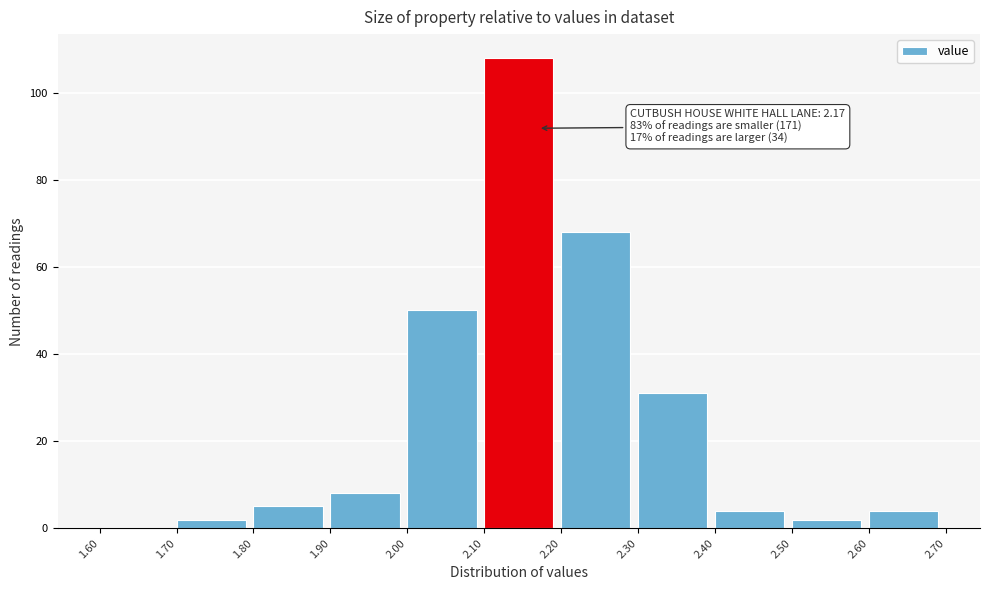

Over which range of the x-axis is the bar tallest?

2.10 to 2.20